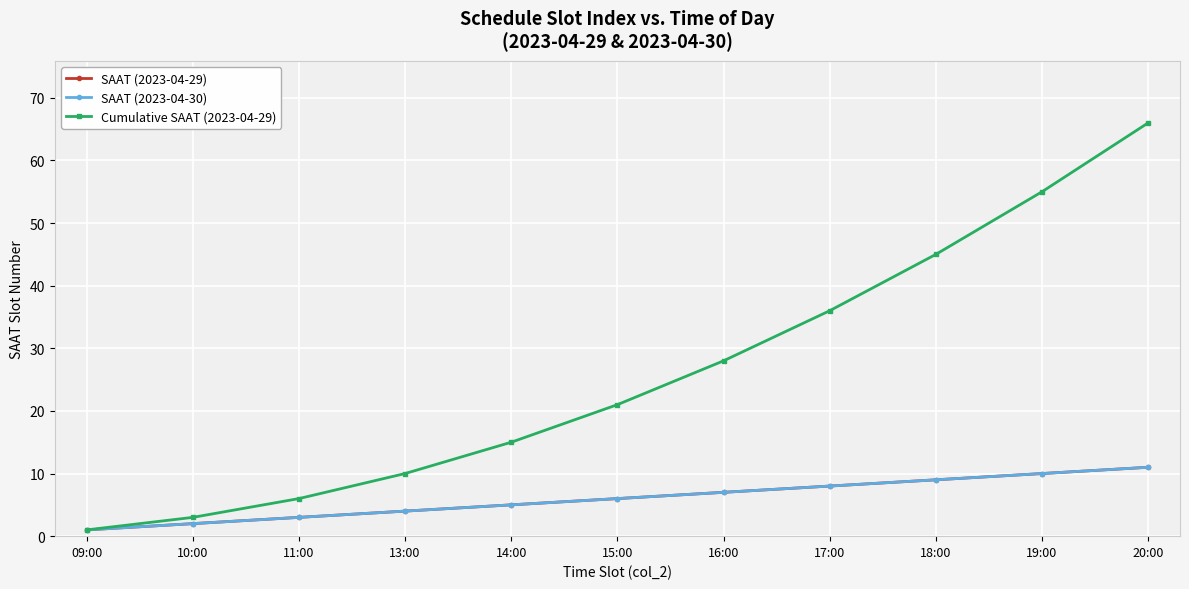

How many SAAT (2023-04-30) values are between 3 and 9?

7